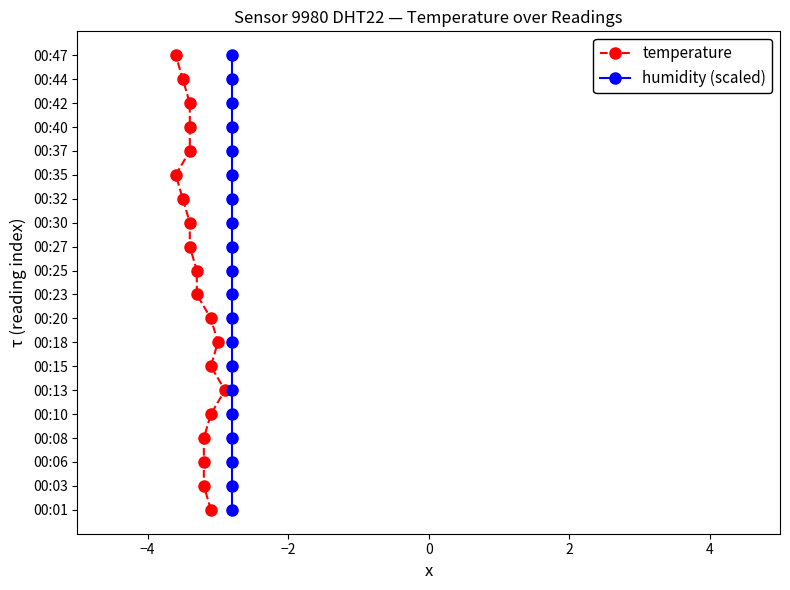

What are all the series names shown in the legend?

temperature, humidity (scaled)